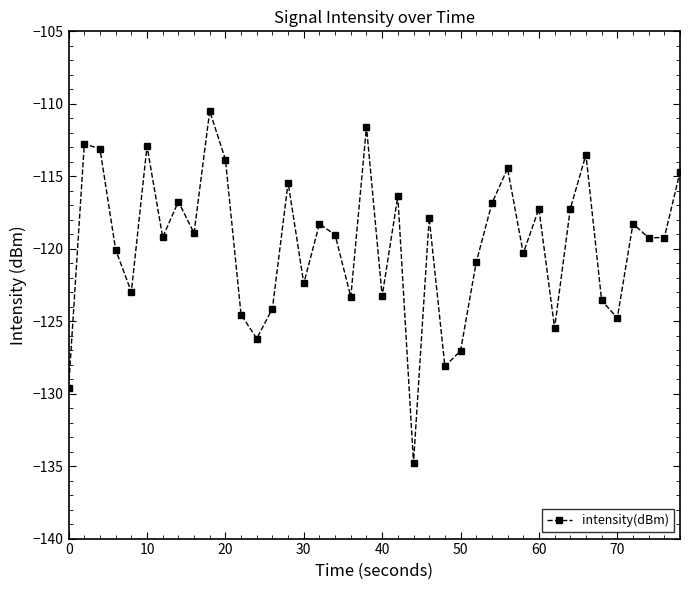

How many points are higher than both their immediate neighbors (excluding endpoints)?

13